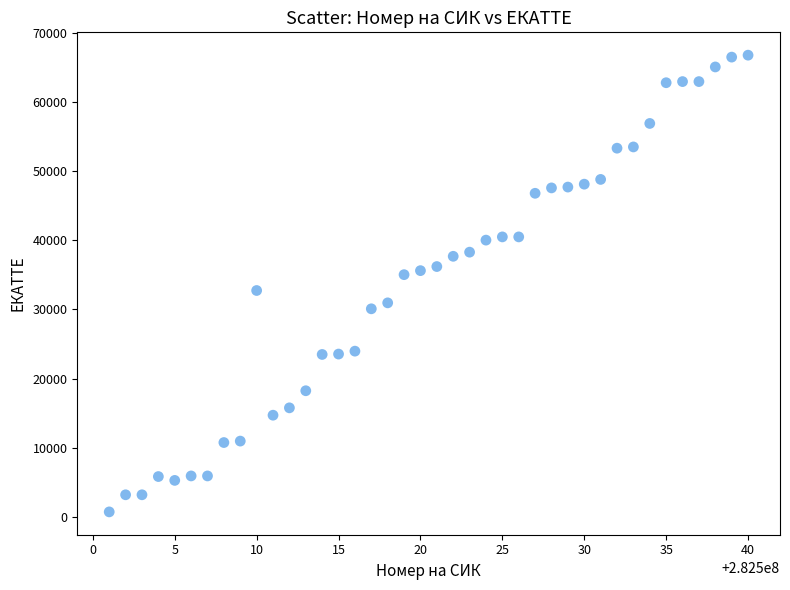

What is the range of X values (max minus min)?

39